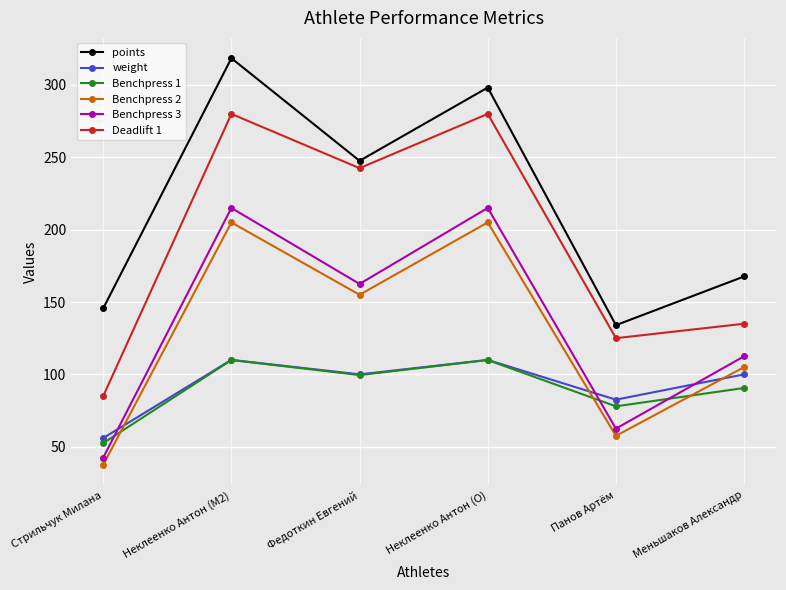

What is the label of the 3rd point from the left?

Федоткин Евгений